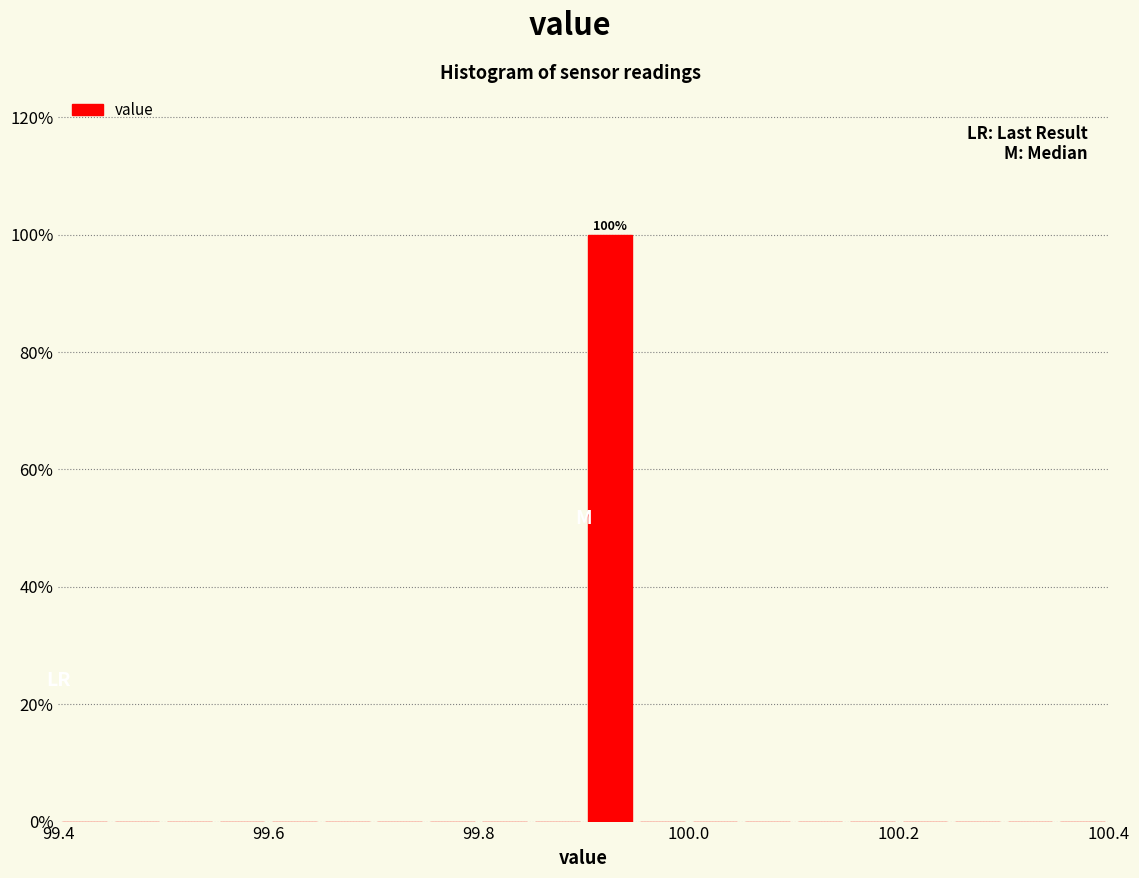

Around what value on the x-axis is the tallest bar? Give the approximate position of its centre, as read against the axis.

99.92